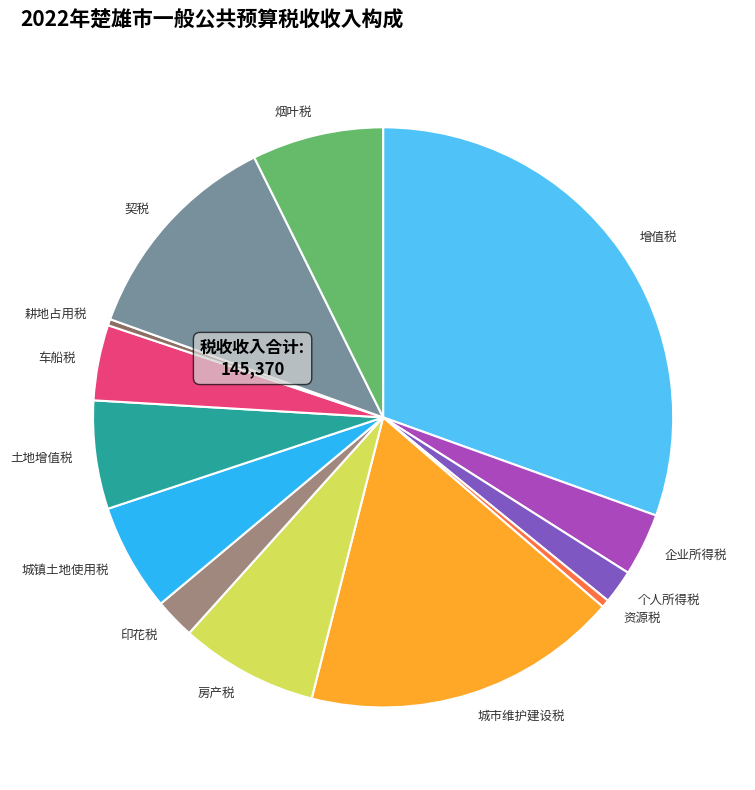

Does 耕地占用税 represent more than half of the total?

No